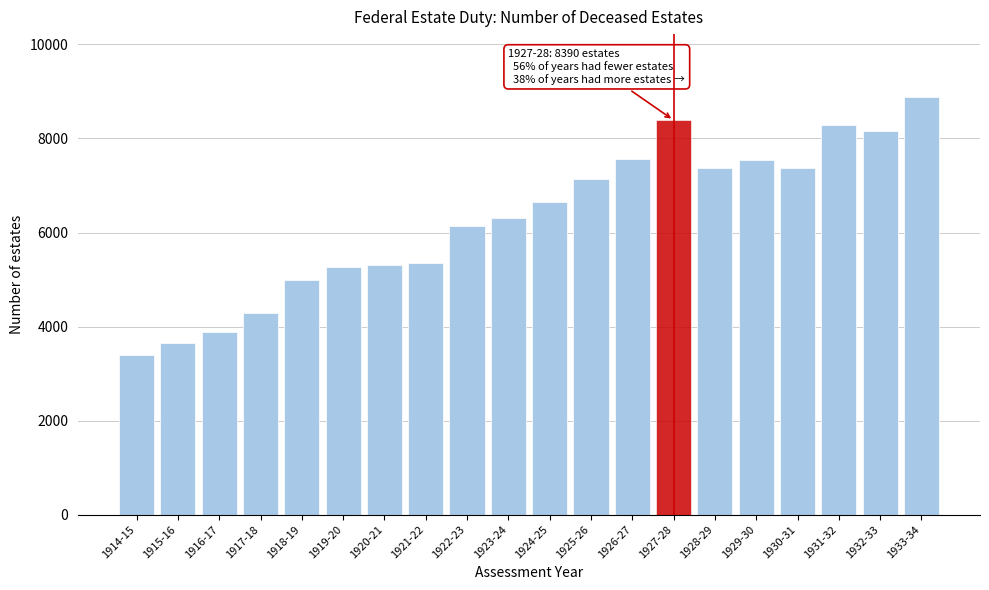

What is the minimum value shown in the chart?

3403